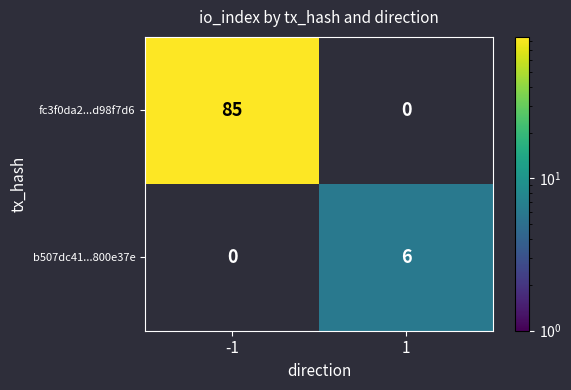

How many positive values does the b507dc41...800e37e series have?

1